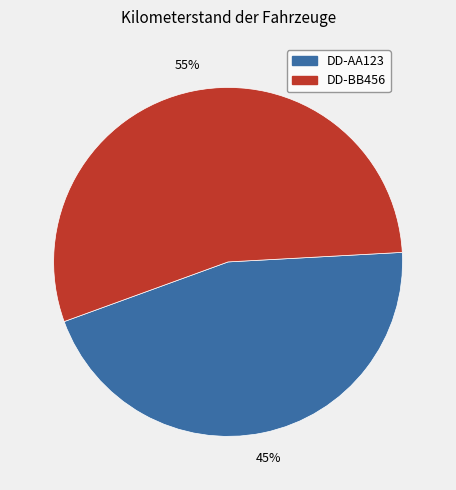

Which slice is the largest?

DD-BB456